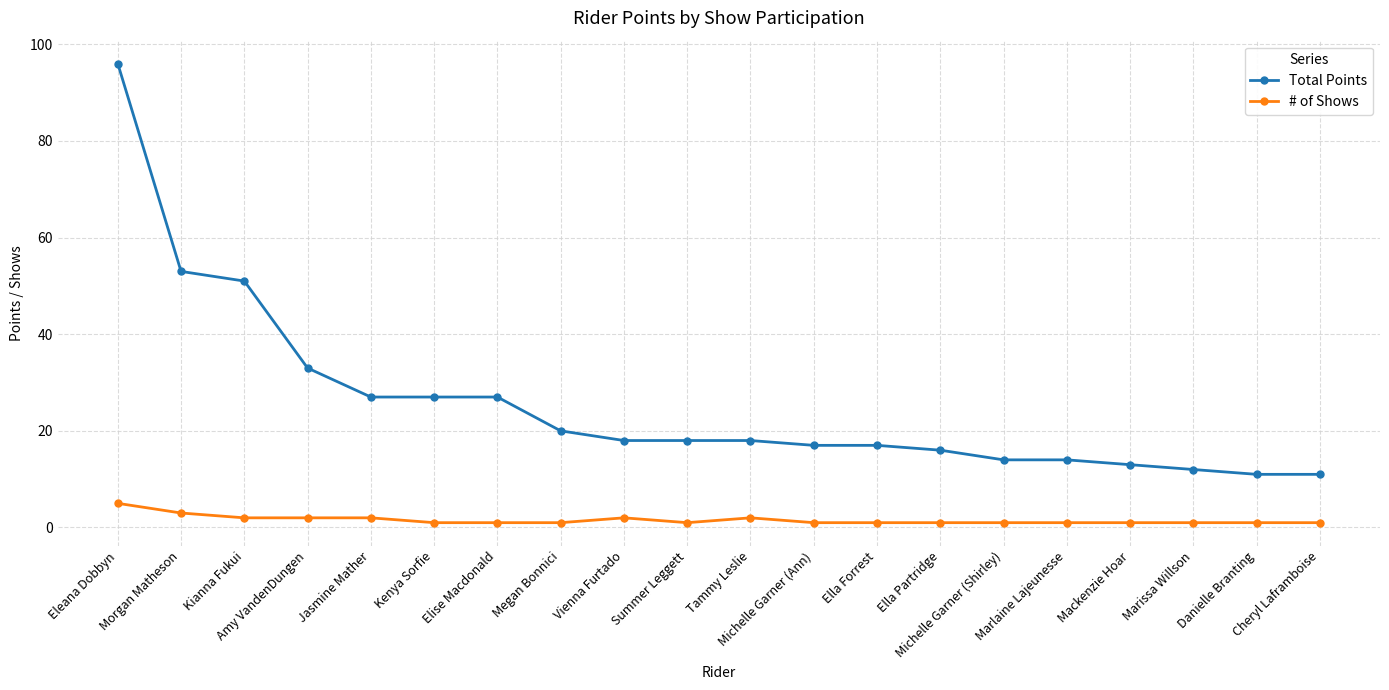

True or false: # of Shows and Total Points intersect in this chart.

False